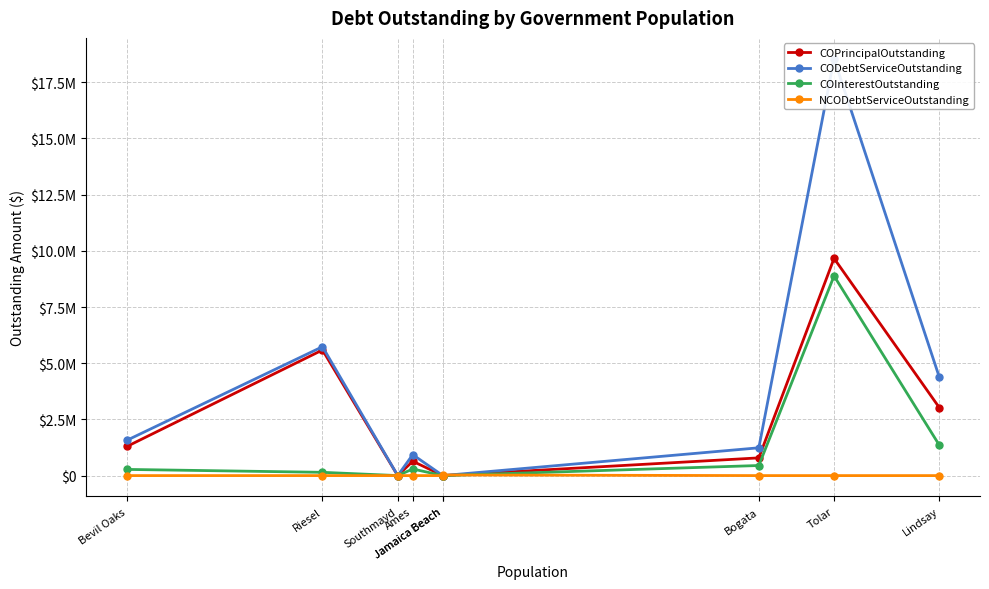

How many data points in COInterestOutstanding are above 274775?

4